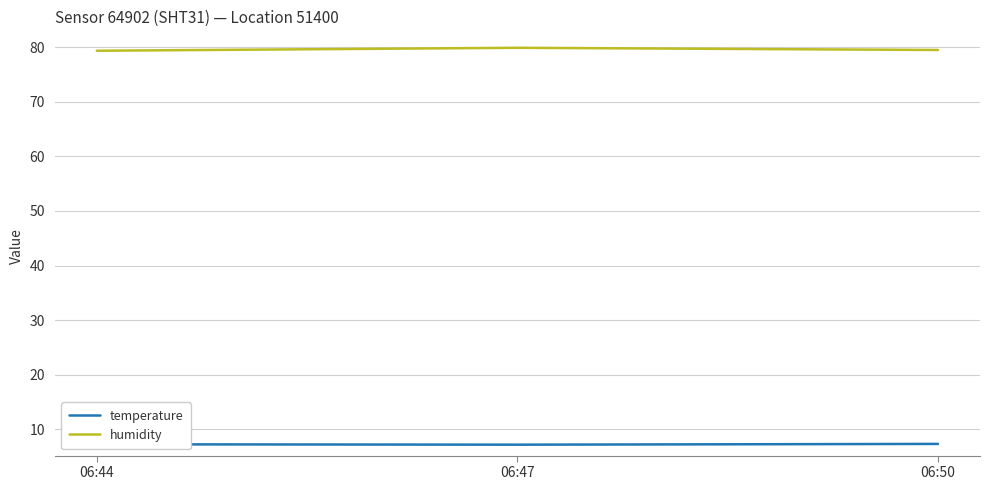

Rank the series by their average value, from lowest to highest.

temperature, humidity